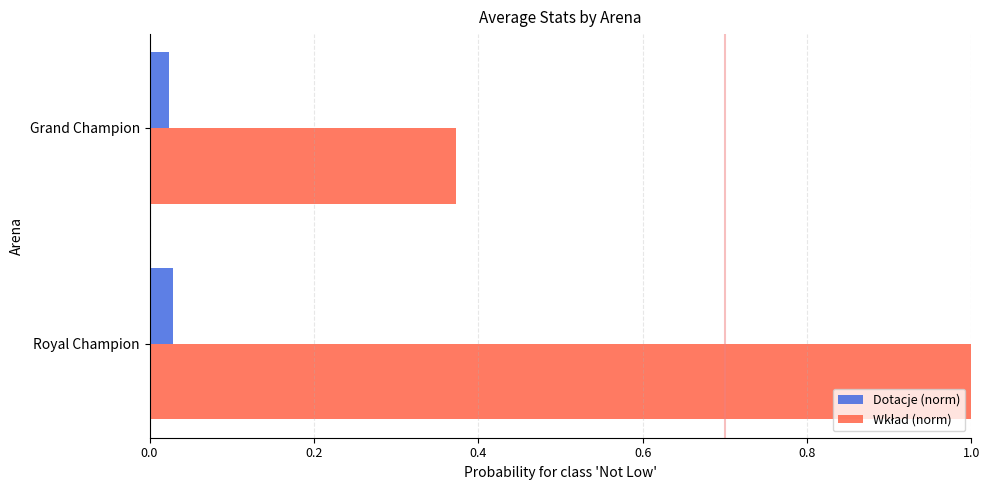

At which category is the sum across all series the highest?

Royal Champion